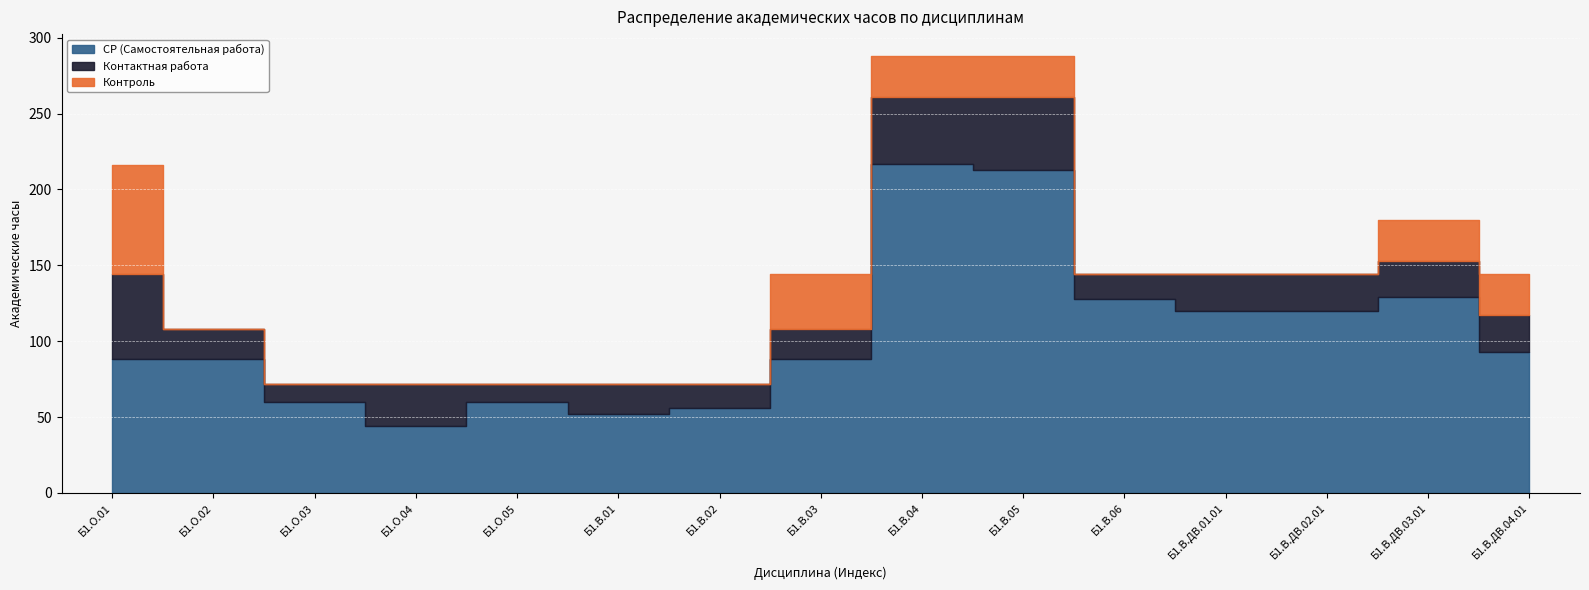

Which series has the largest total across all categories?

СР (Самостоятельная работа)